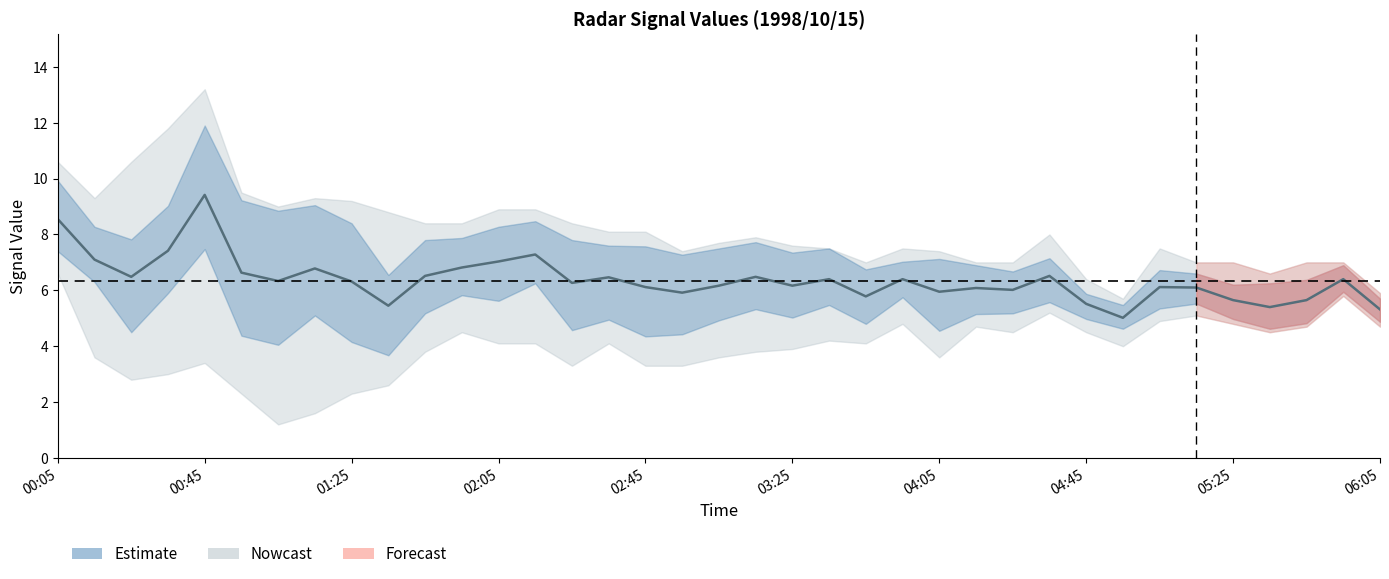

The chart shows a value of 11.0 at 00:45. True or false?

False